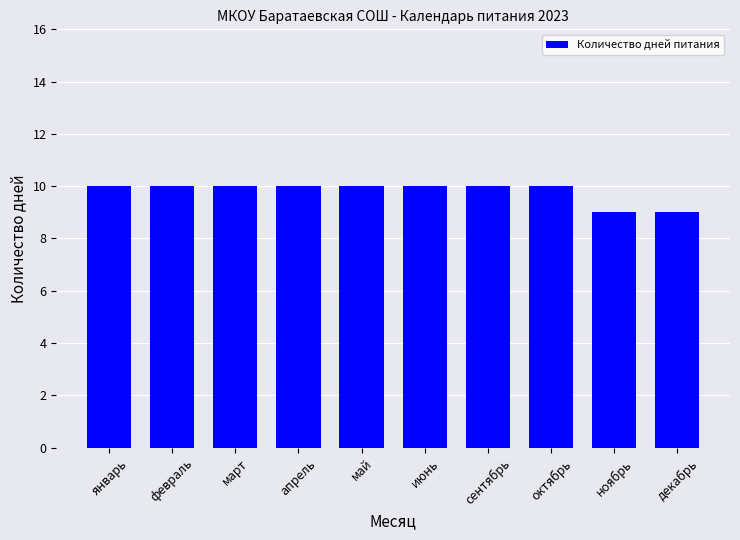

Is it true that the value at апрель is 10?

True